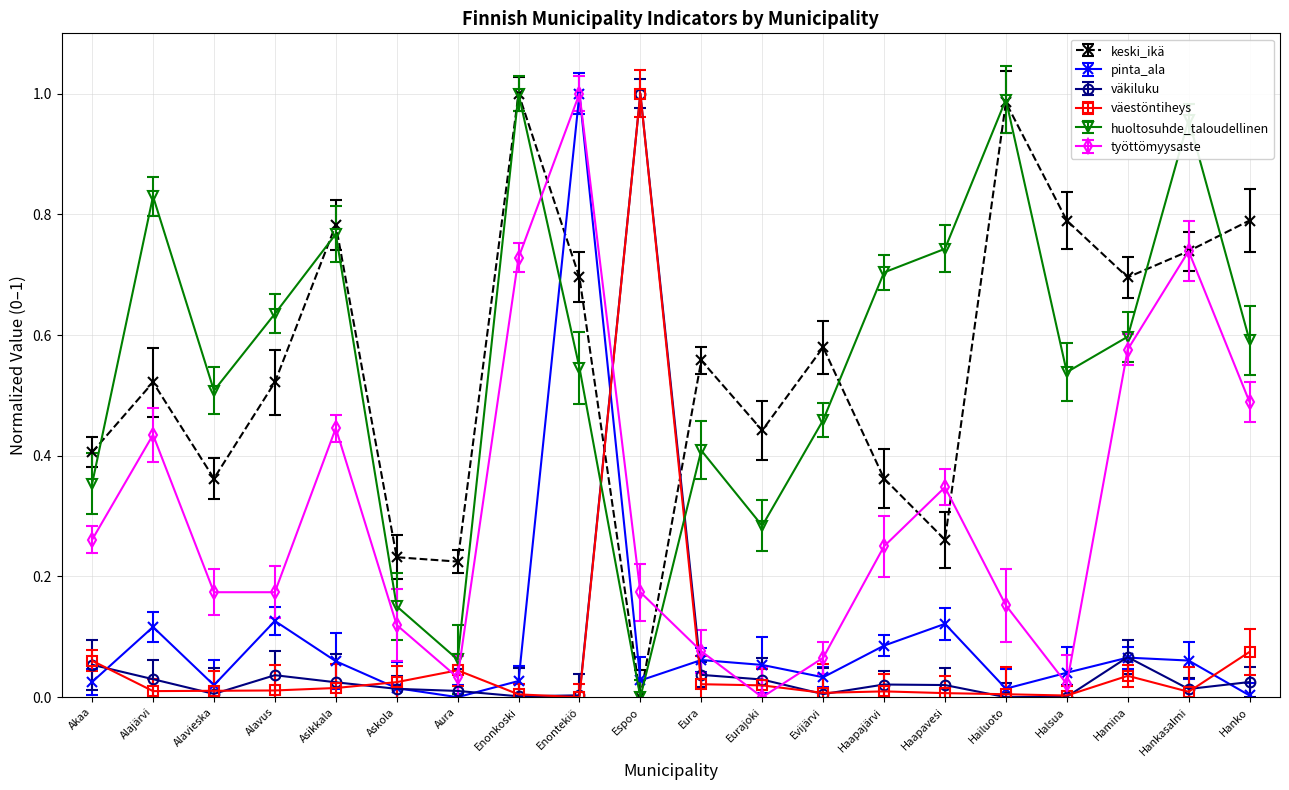

How many data points in väestöntiheys are above 0?

19